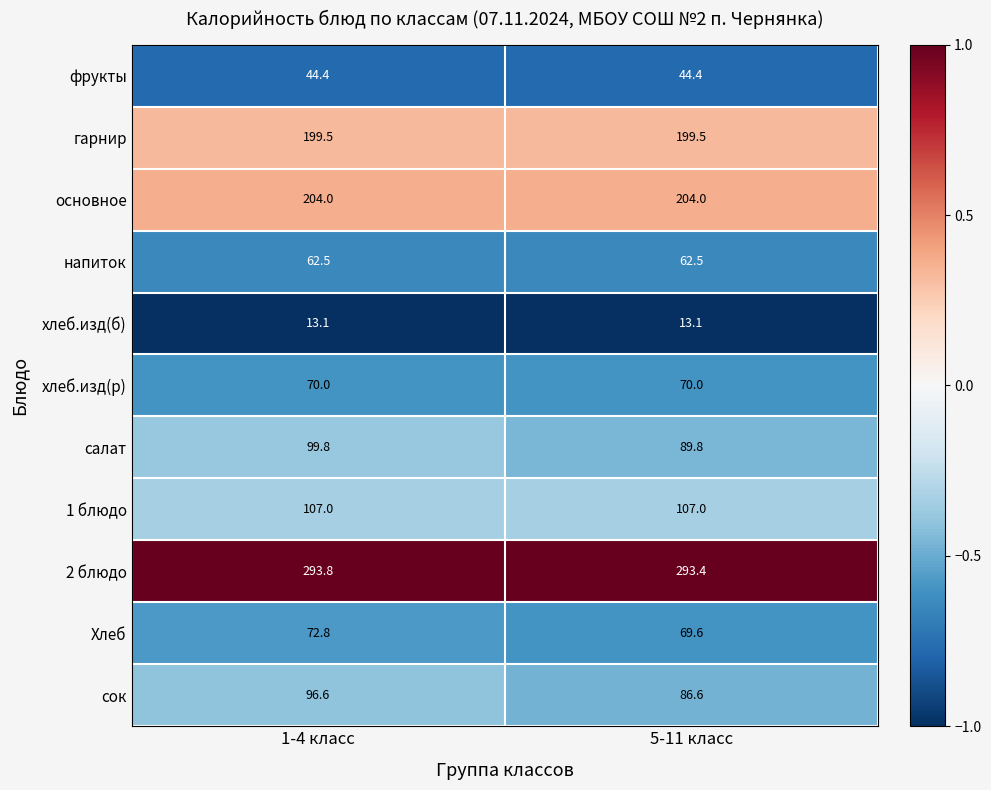

The value of 1 блюдо at 5-11 класс is 107.0. True or false?

True